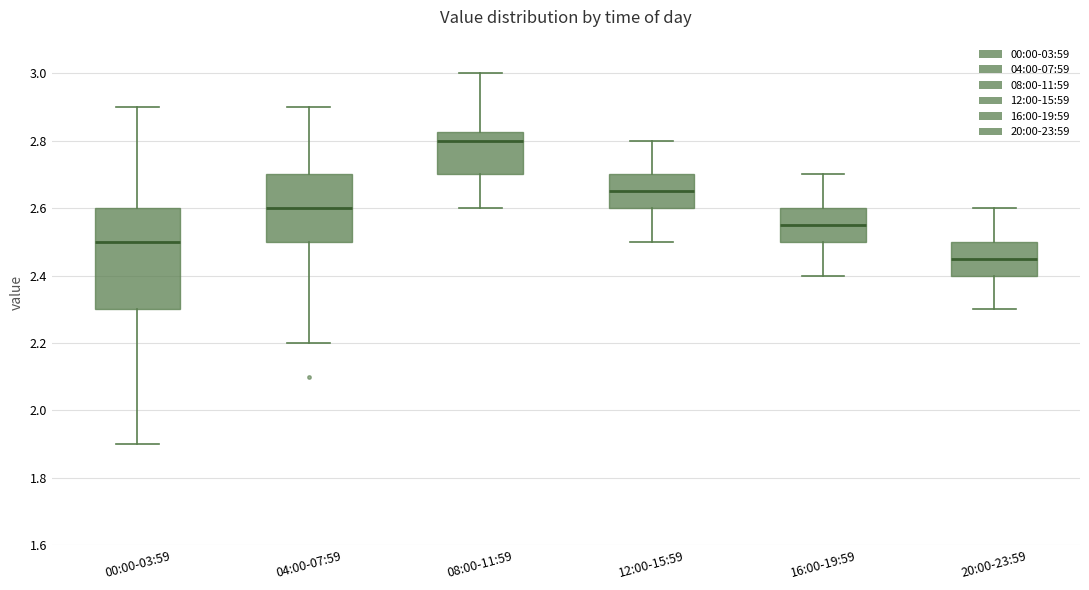

Reading left to right, read every box against the y-axis: the position of its median line, the range the box covers, and the ends of its whiskers. The values are not printed on the chart, so give them approximately, as read against the axis.

00:00-03:59: median 2.50, box 2.30 to 2.60, whiskers 1.90 to 2.90
04:00-07:59: median 2.60, box 2.50 to 2.70, whiskers 2.20 to 2.90
08:00-11:59: median 2.80, box 2.70 to 2.82, whiskers 2.60 to 3.00
12:00-15:59: median 2.66, box 2.60 to 2.70, whiskers 2.50 to 2.80
16:00-19:59: median 2.56, box 2.50 to 2.60, whiskers 2.40 to 2.70
20:00-23:59: median 2.46, box 2.40 to 2.50, whiskers 2.30 to 2.60